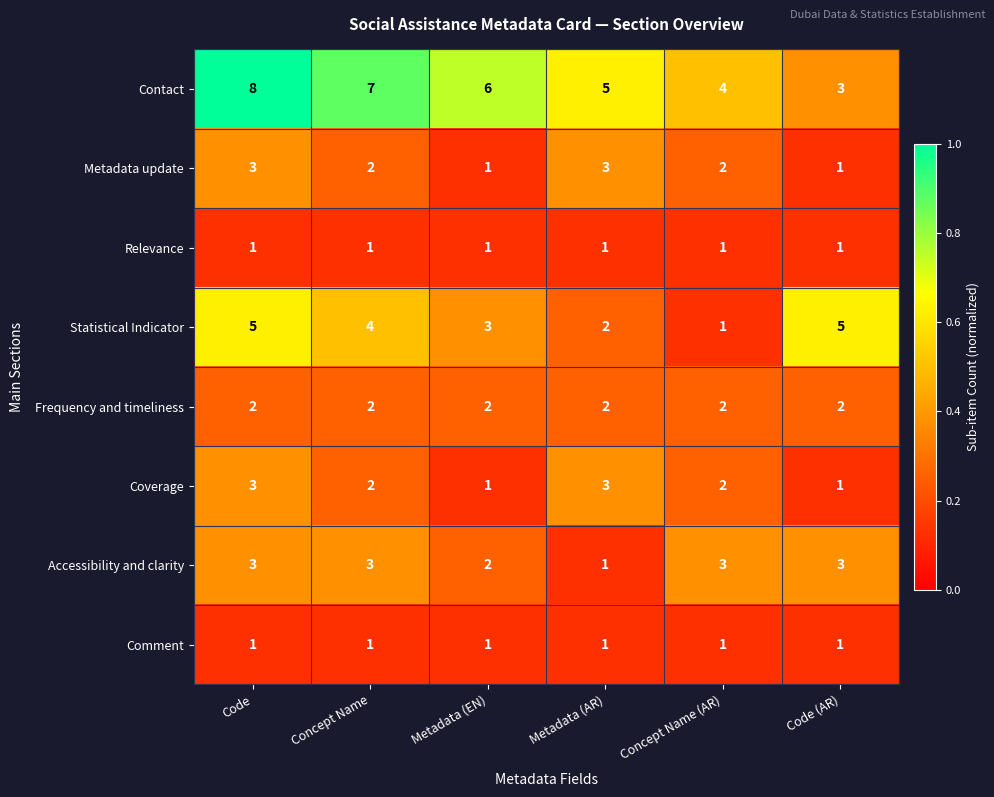

At how many categories does at least one series exceed 1?

6